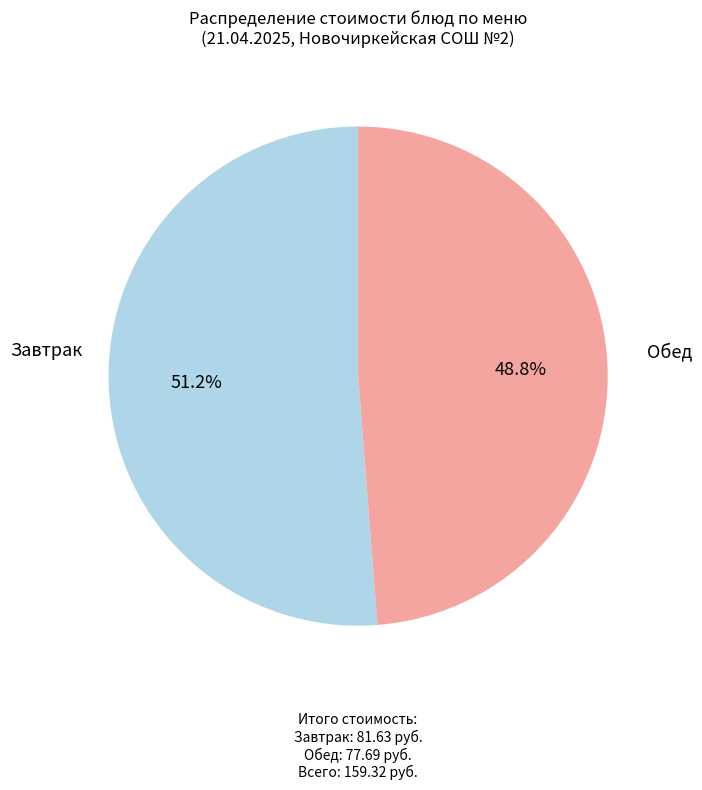

How many segments does this pie chart have?

2